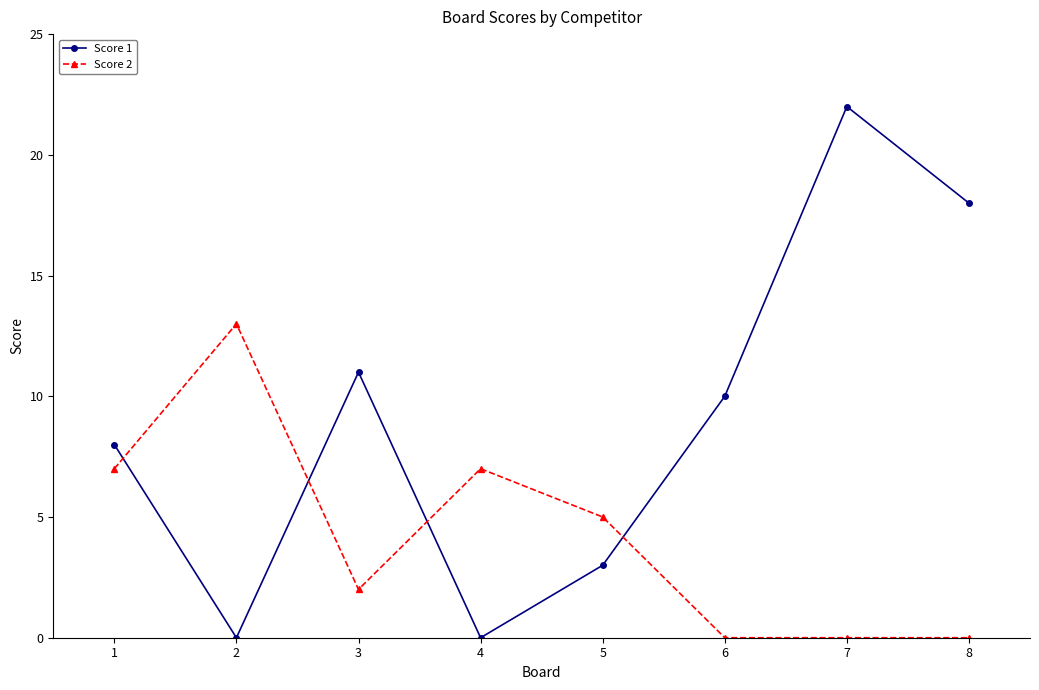

At which category does Score 2 reach its first local valley?

3